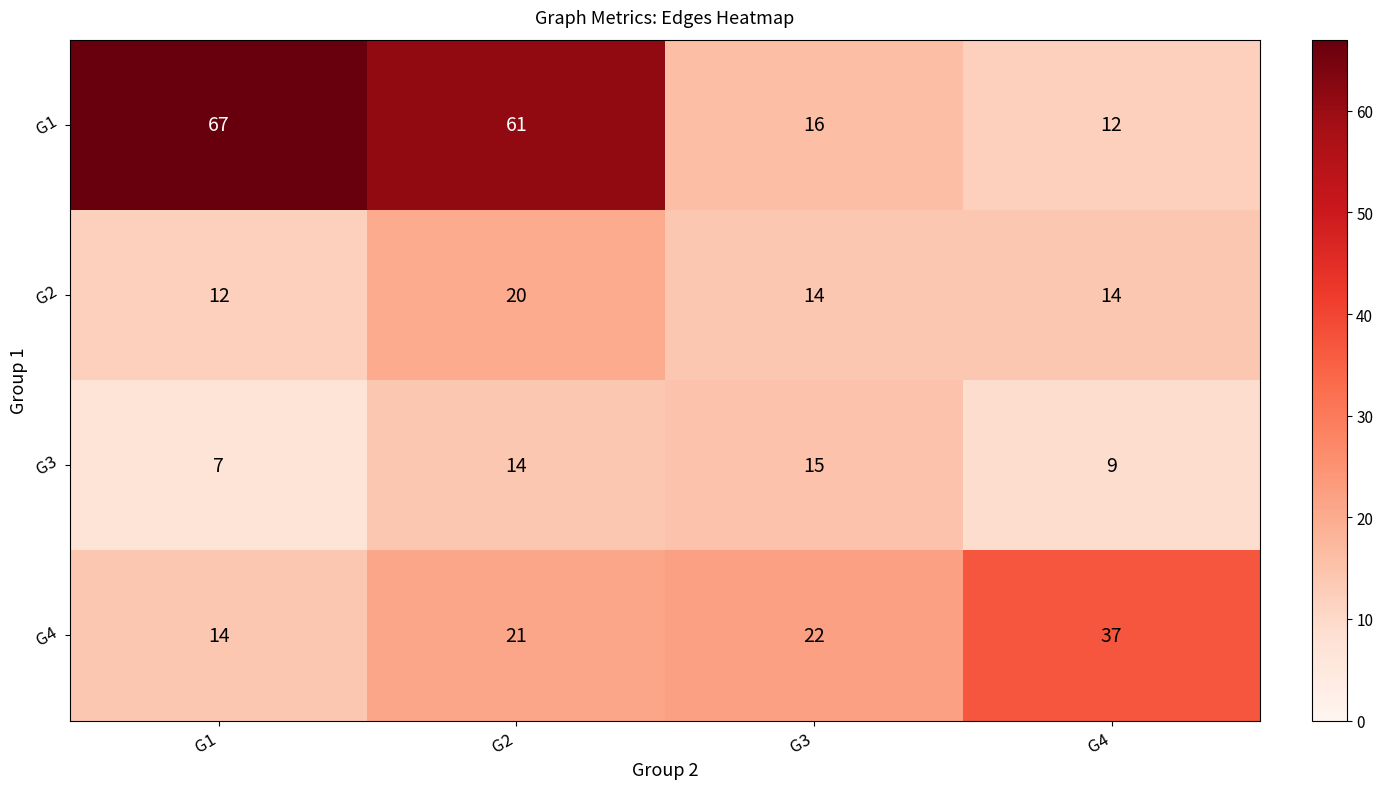

What is the total value across all series at G2?

116